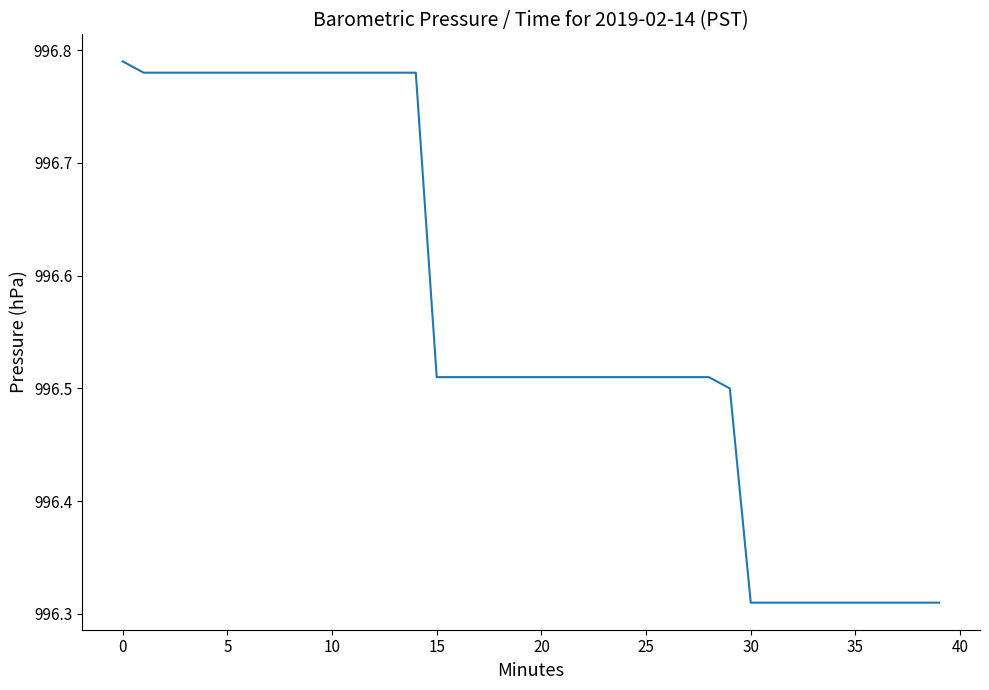

What is the difference between the maximum and minimum values?

0.5